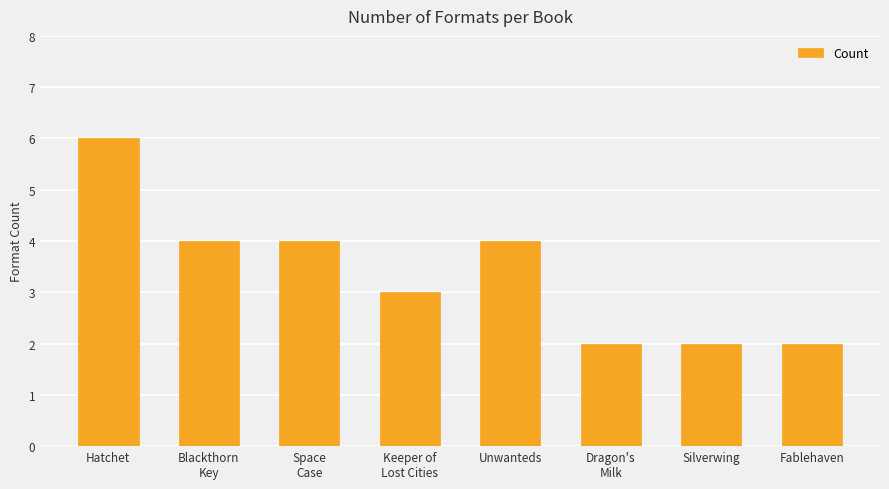

Which category has the highest value across all series?

Hatchet